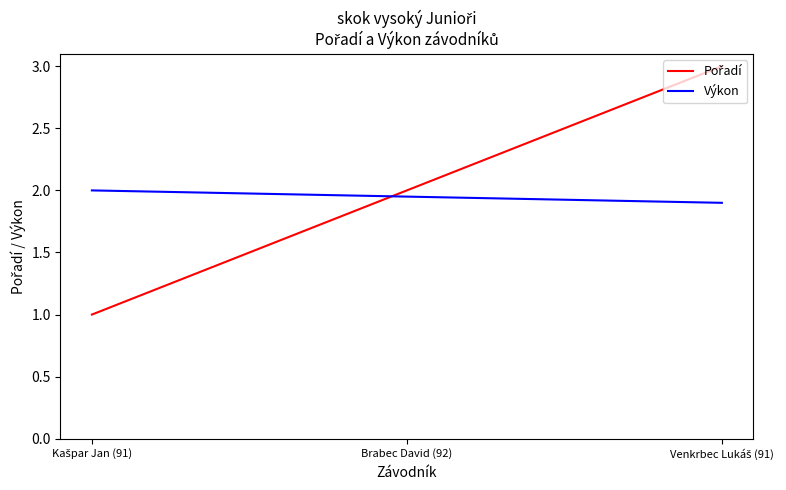

True or false: Výkon has a value of 1.9 at Brabec David (92).

True